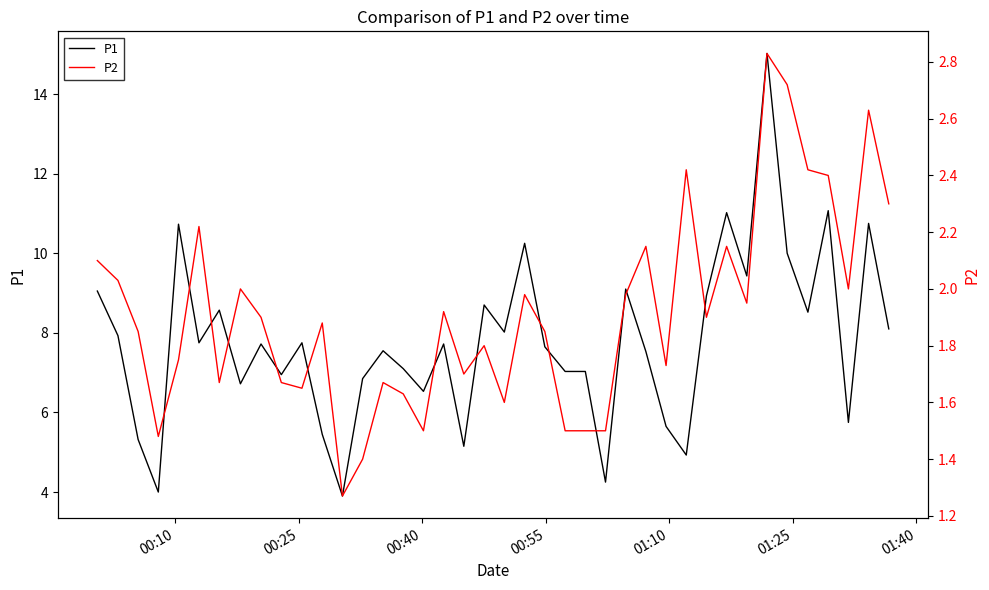

What are all the series names shown in the legend?

P1, P2